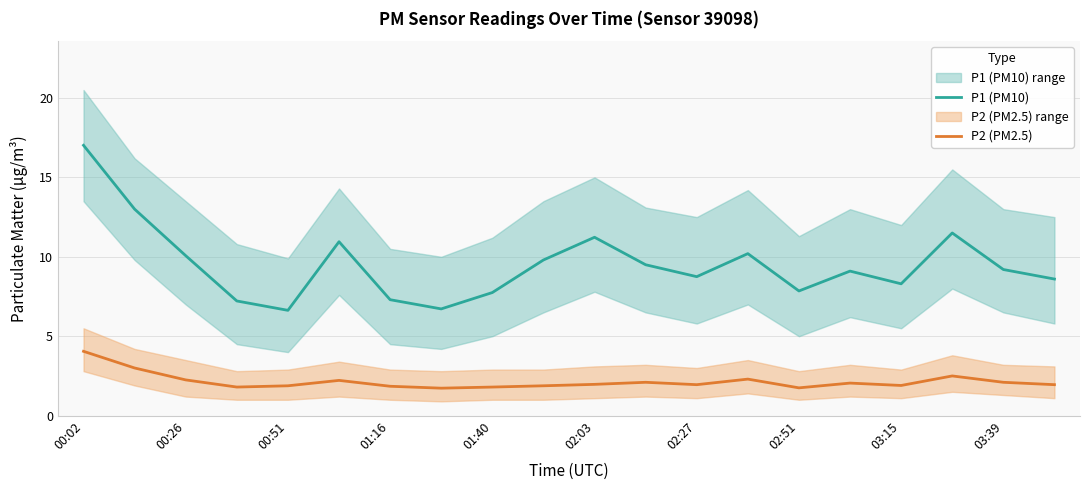

The P2 (PM2.5) series shows 2.0 at 02:03. True or false?

True